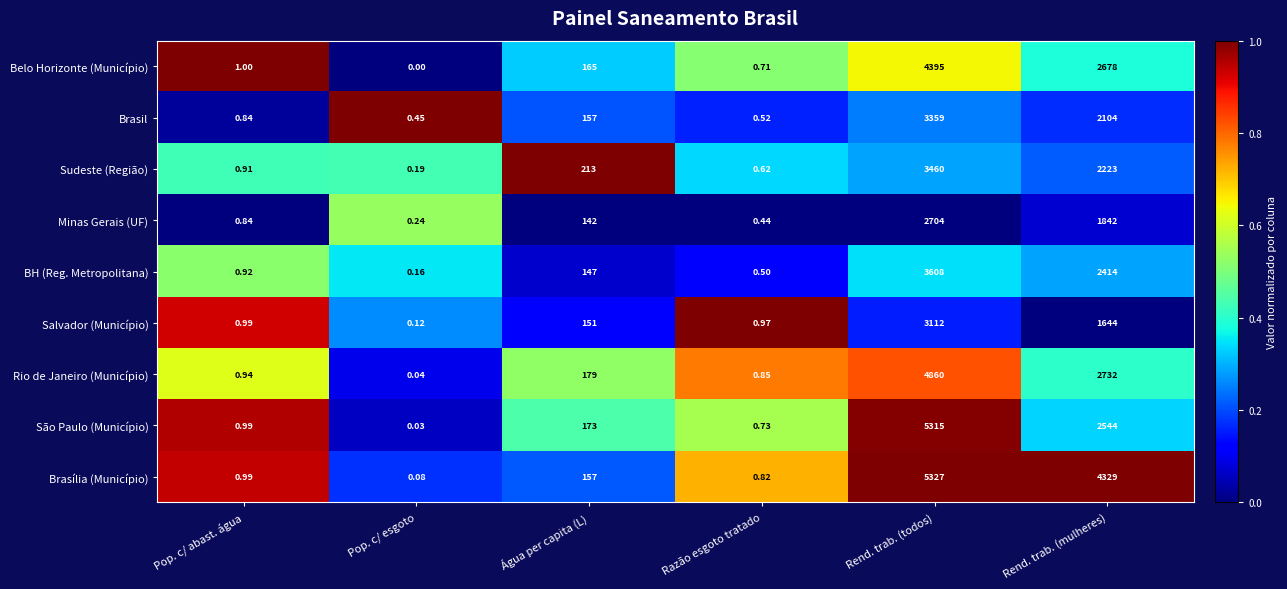

Is the value of Brasília (Município) at Rend. trab. (mulheres) greater than the value of Belo Horizonte (Município) at Rend. trab. (mulheres)?

Yes